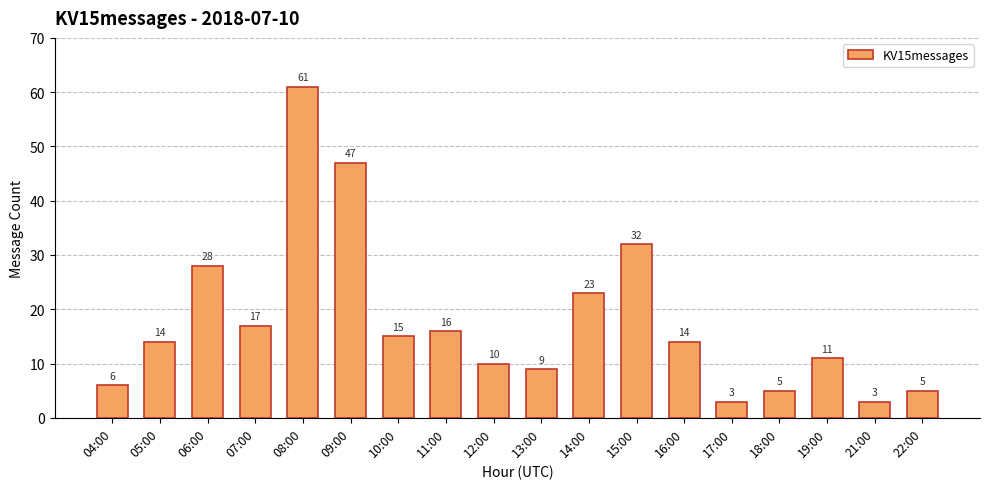

Reading left to right, list all the values displayed in this chart.

6	14	28	17	61	47	15	16	10	9	23	32	14	3	5	11	3	5